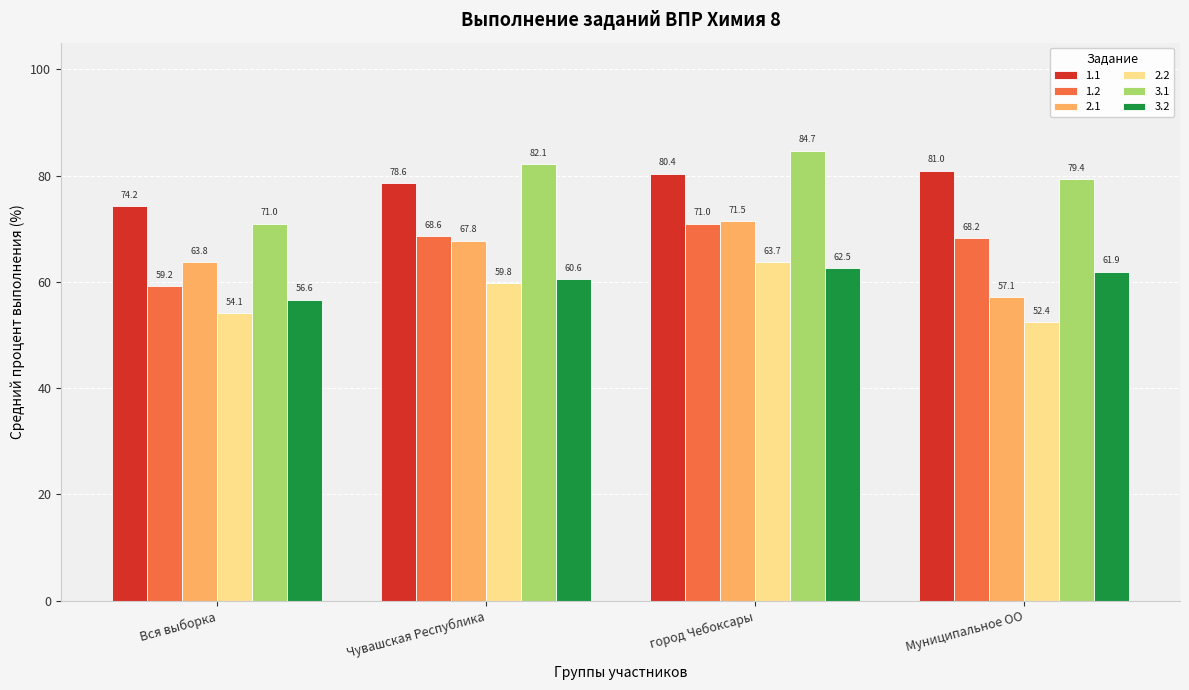

List the labels in order of 1.2 value, largest first.

город Чебоксары, Чувашская Республика, Муниципальное ОО, Вся выборка